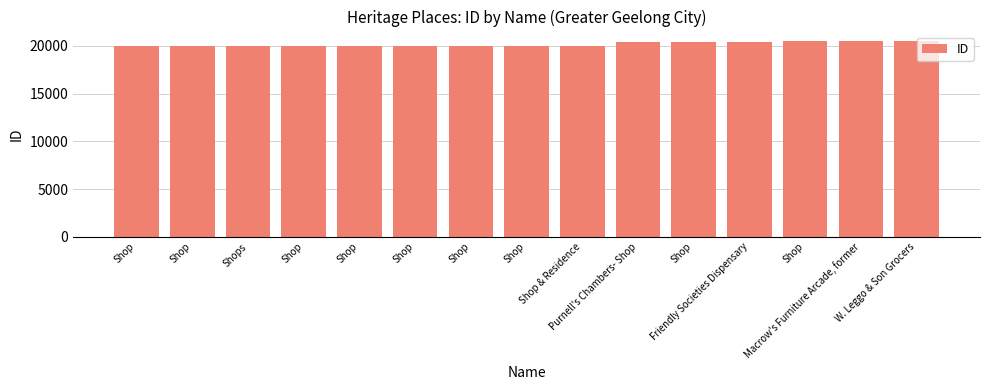

At which label does the data first exceed 20032?

Shop & Residence